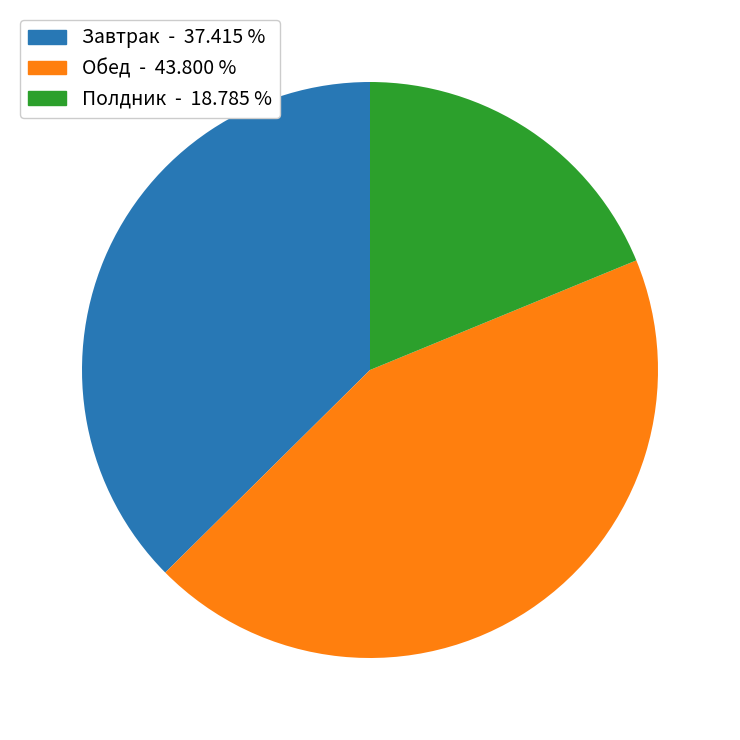

Is there a majority slice in this chart?

No